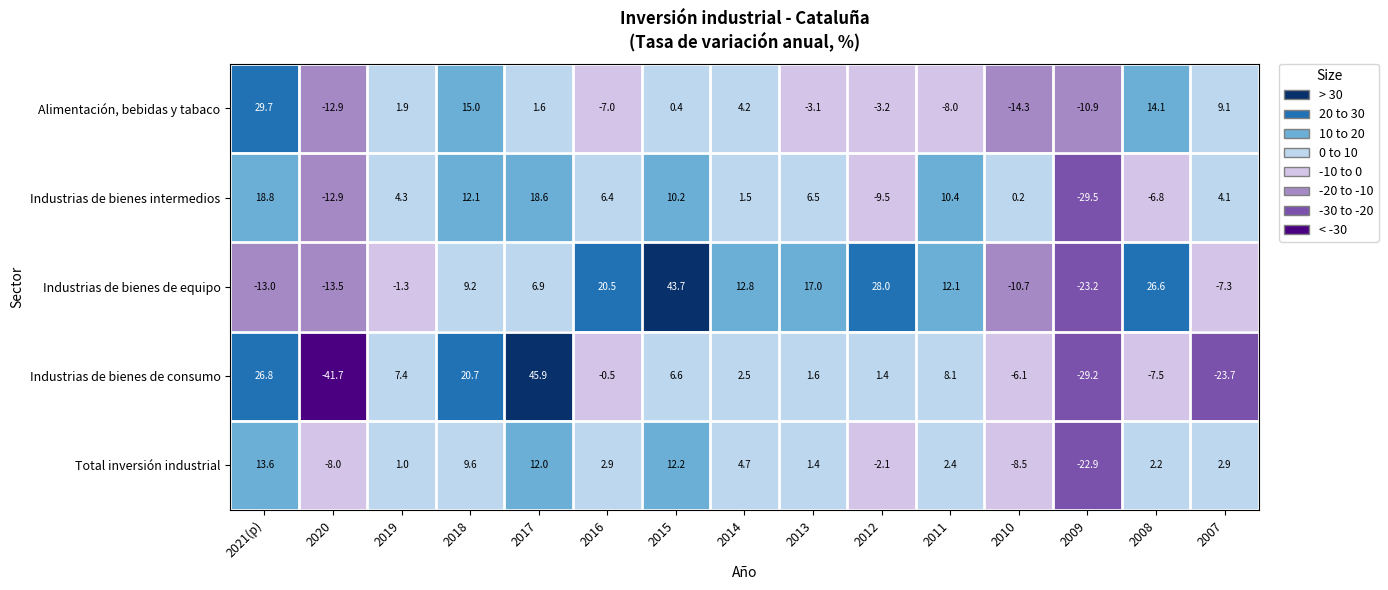

At which category is the sum across all series the highest?

2017